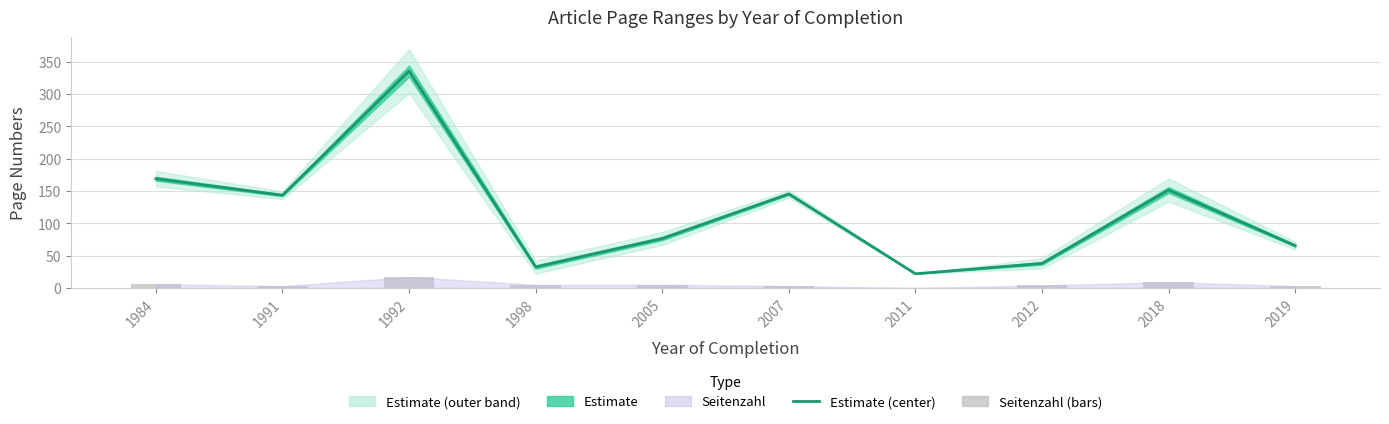

Rank the series by their maximum value, from highest to lowest.

Estimate (center), Seitenzahl